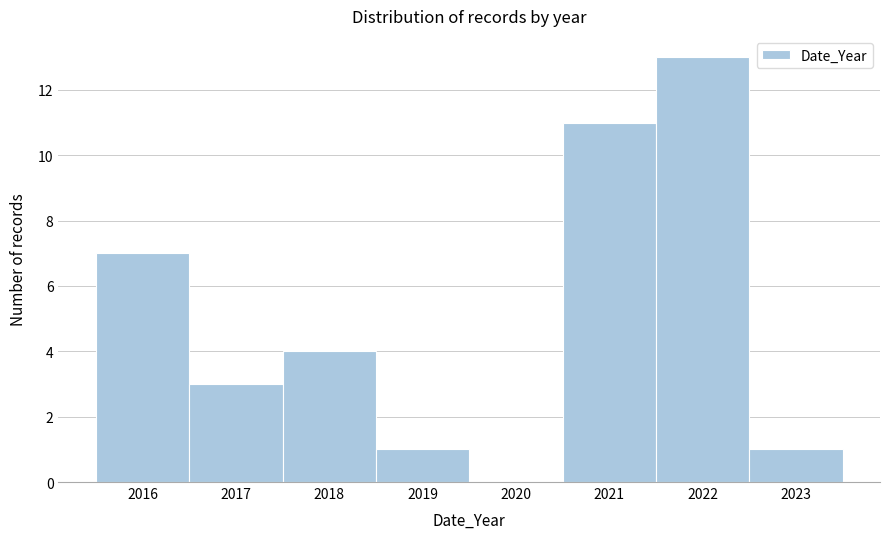

Reading left to right, list every bar in this chart as the range it spans on the x-axis followed by its height. The values are not printed on the chart, so give them approximately, as read against the axis.

2015.5 to 2016.5: 7
2016.5 to 2017.5: 3
2017.5 to 2018.5: 4
2018.5 to 2019.5: 1
2019.5 to 2020.5: 0
2020.5 to 2021.5: 11
2021.5 to 2022.5: 13
2022.5 to 2023.5: 1